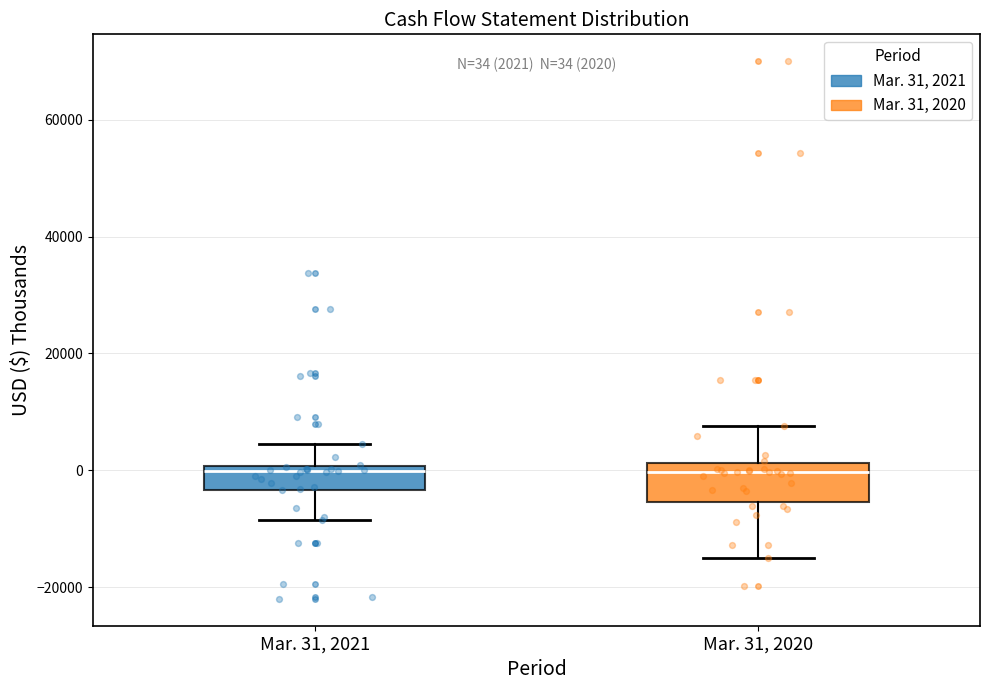

Comparing the boxes themselves (not the whiskers), which one is the tallest?

Mar. 31, 2020